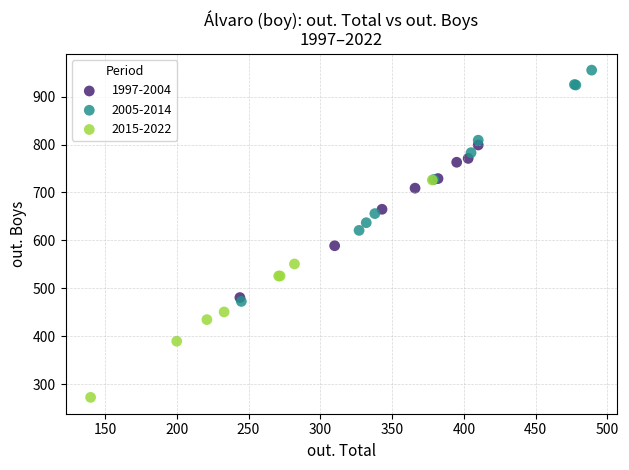

Which series reaches the maximum Y coordinate?

2005-2014